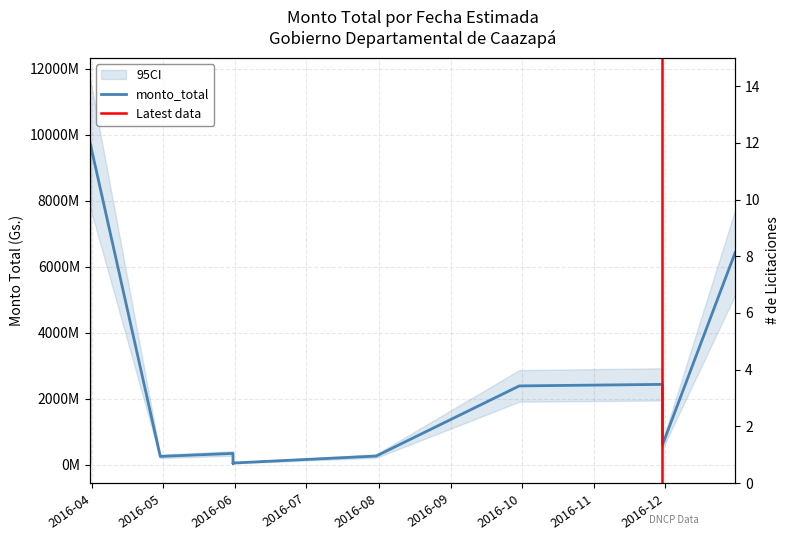

True or false: the data shows 133836455 at 2016-07-31.

False